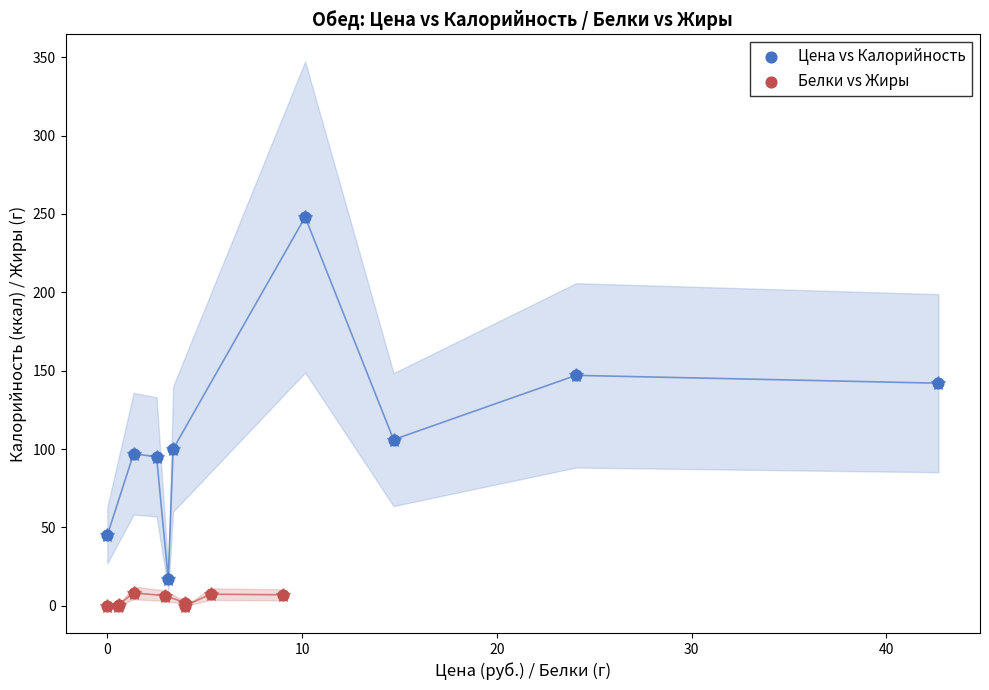

Which series reaches the maximum Y coordinate?

Цена vs Калорийность